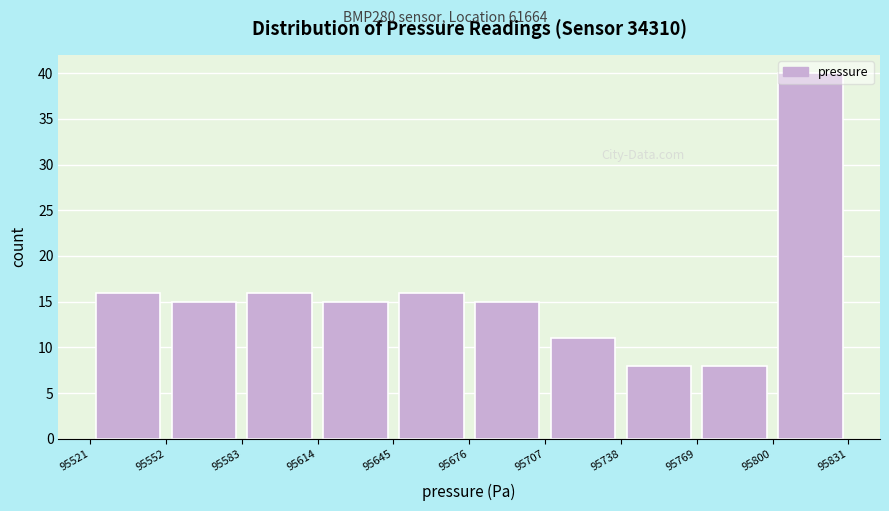

Over which range of the x-axis is the bar tallest?

95800 to 95831